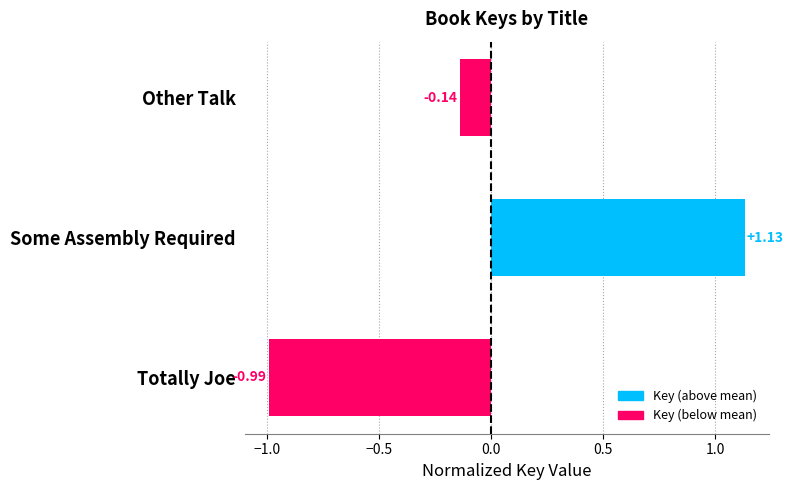

Are the bars grouped side by side (vs. stacked)?

No